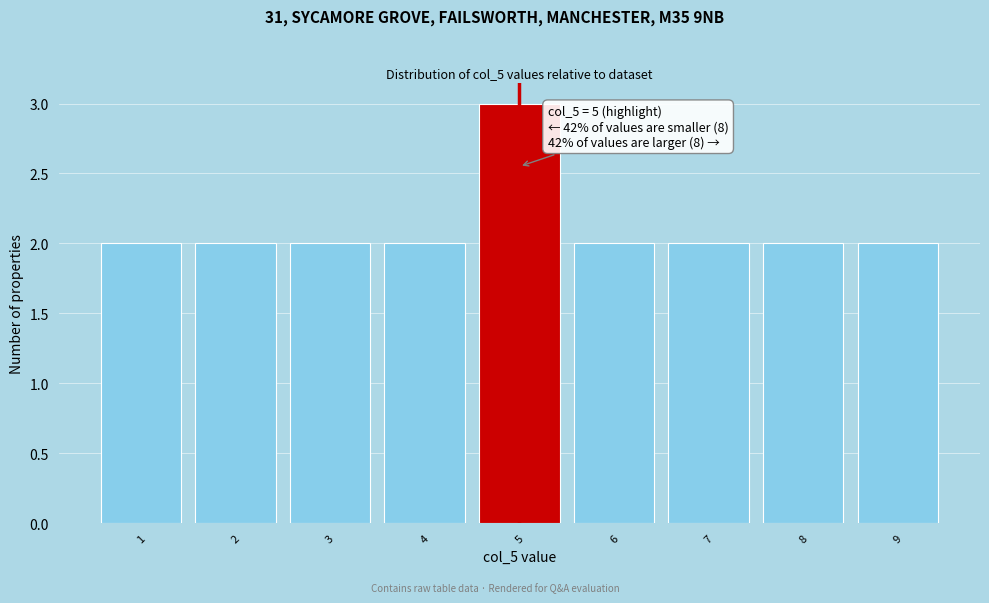

Reading right to left, transcribe all the data shown in this chart.

9=2	8=2	7=2	6=2	5=3	4=2	3=2	2=2	1=2